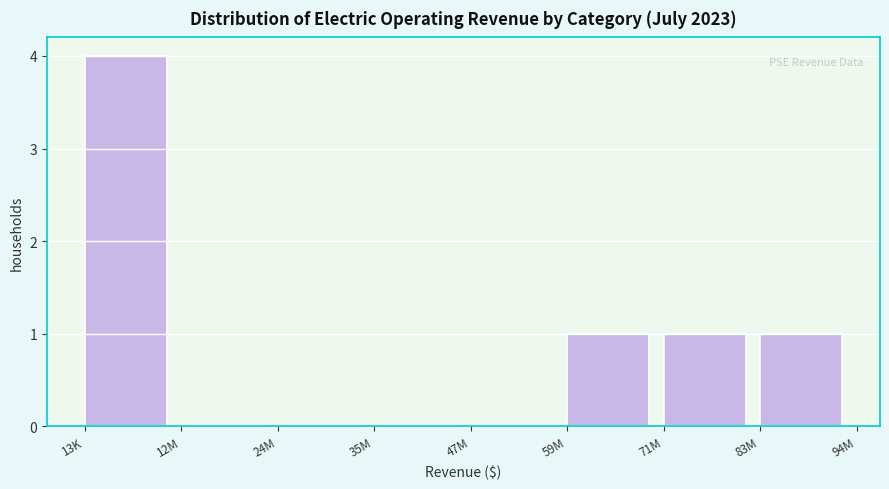

Reading left to right, transcribe all the data shown in this chart.

13K=4	12M=0	24M=0	35M=0	47M=0	59M=1	71M=1	83M=1